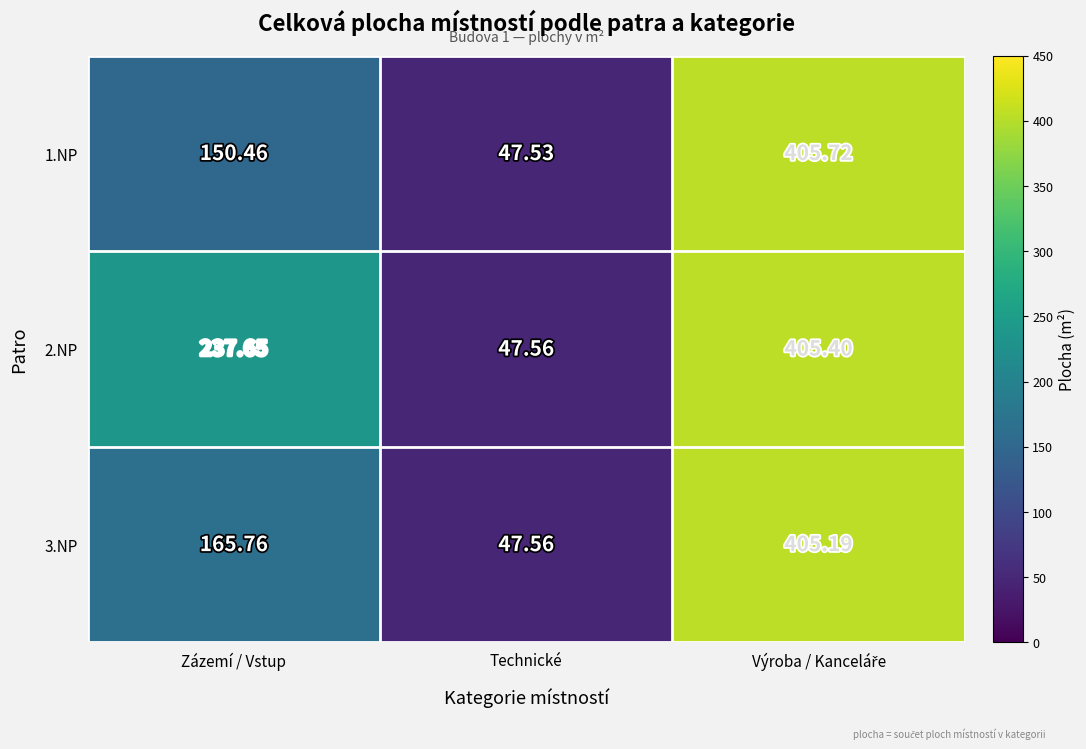

Is the value of 3.NP at Technické greater than the value of 2.NP at Zázemí / Vstup?

No